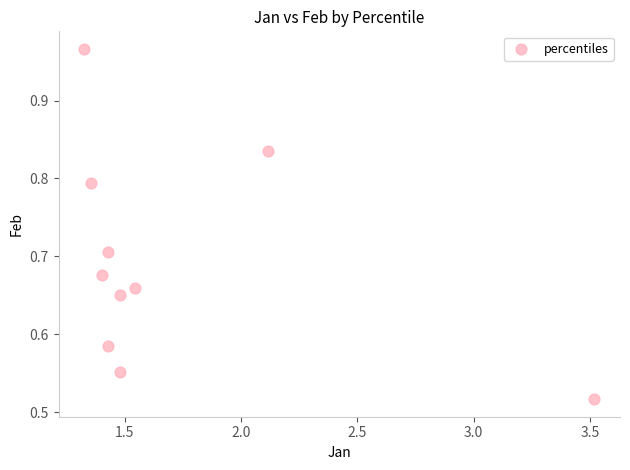

What is the average X value?

1.7